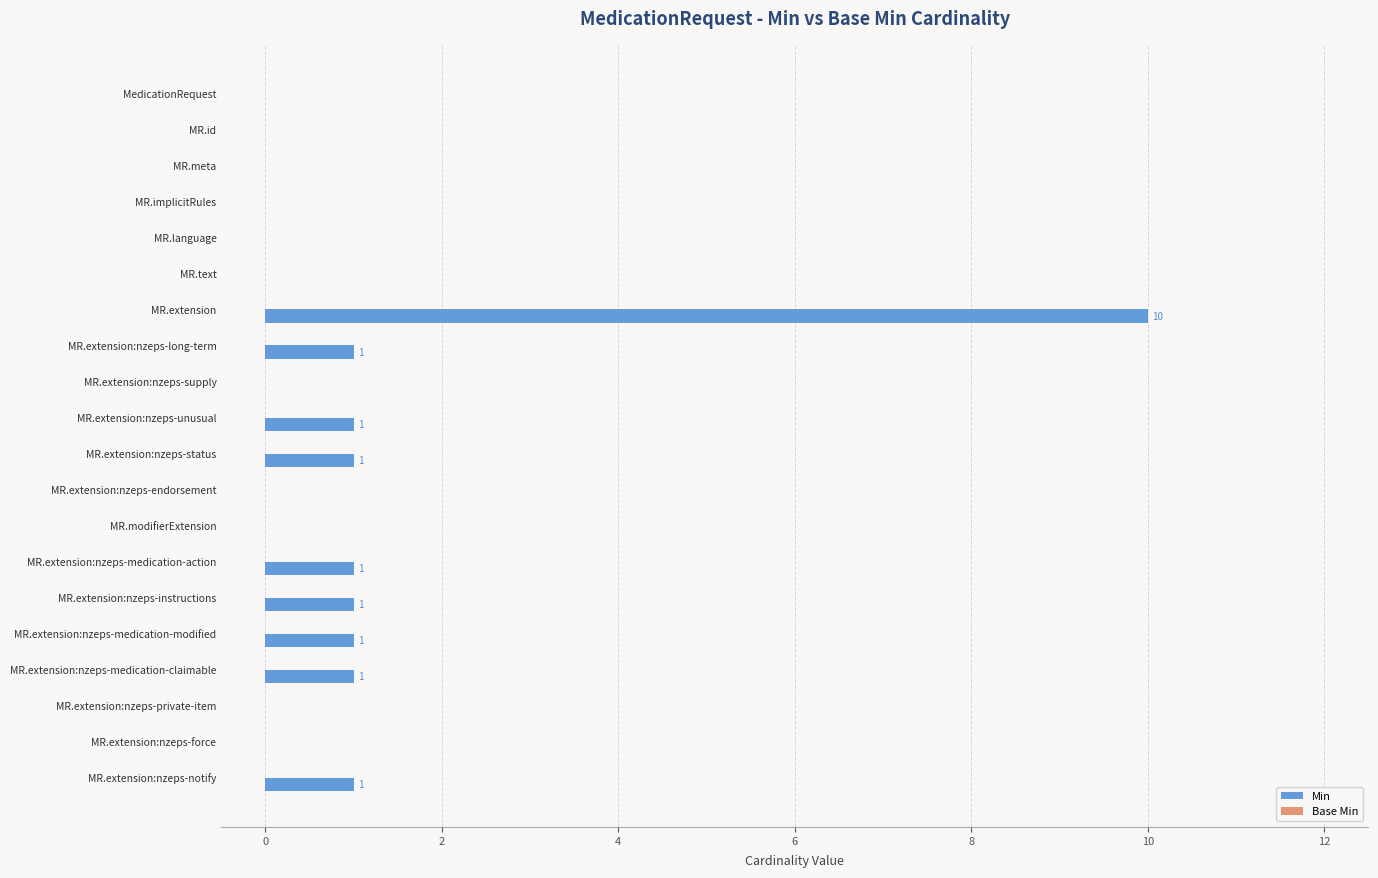

Between MedicationRequest and MR.extension:nzeps-status, which is larger?

MR.extension:nzeps-status